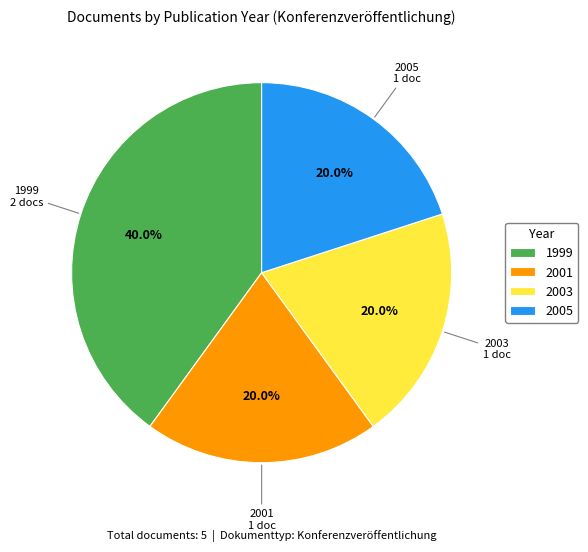

Does 2001 represent more than half of the total?

No